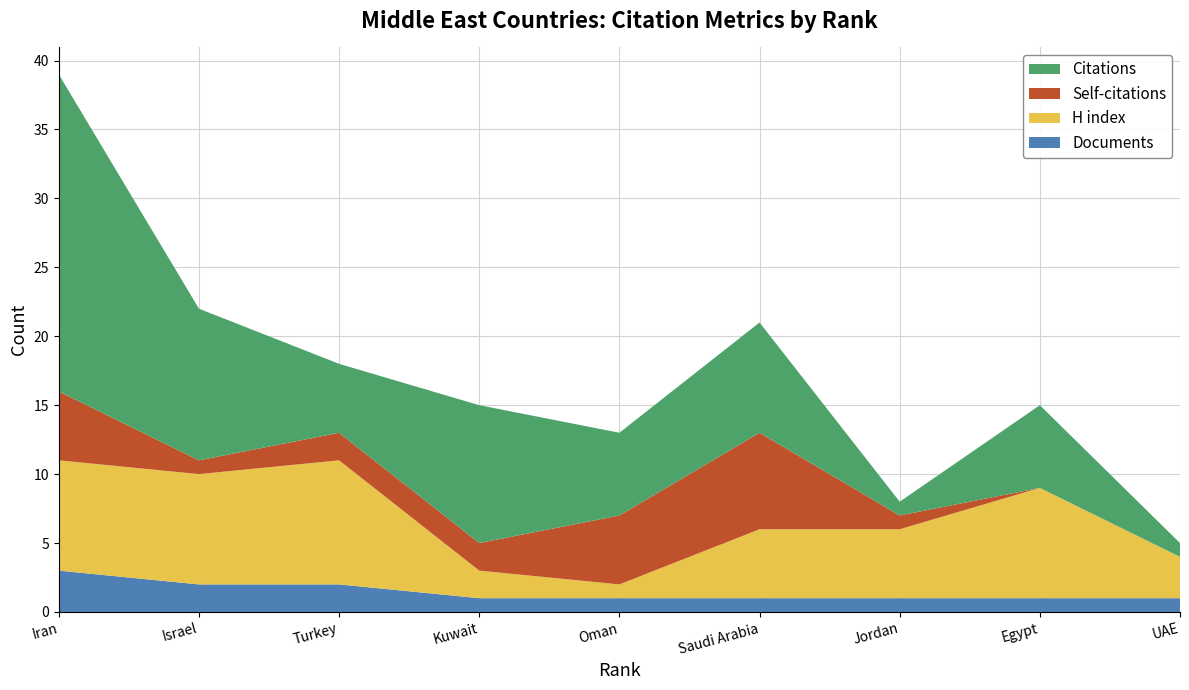

Reading left to right, what are all the values shown in this chart?

Citations: 23	11	5	10	6	8	1	6	1
Self-citations: 5	1	2	2	5	7	1	0	0
H index: 8	8	9	2	1	5	5	8	3
Documents: 3	2	2	1	1	1	1	1	1